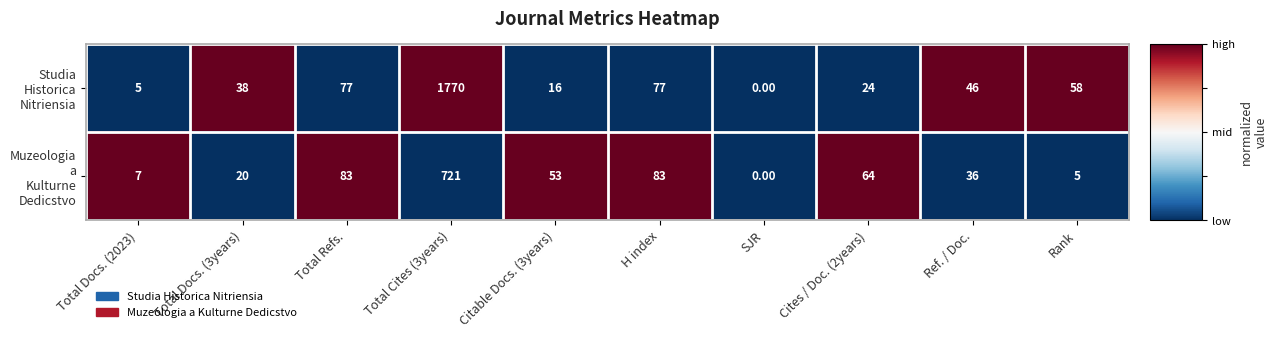

What is the smallest value displayed?

0